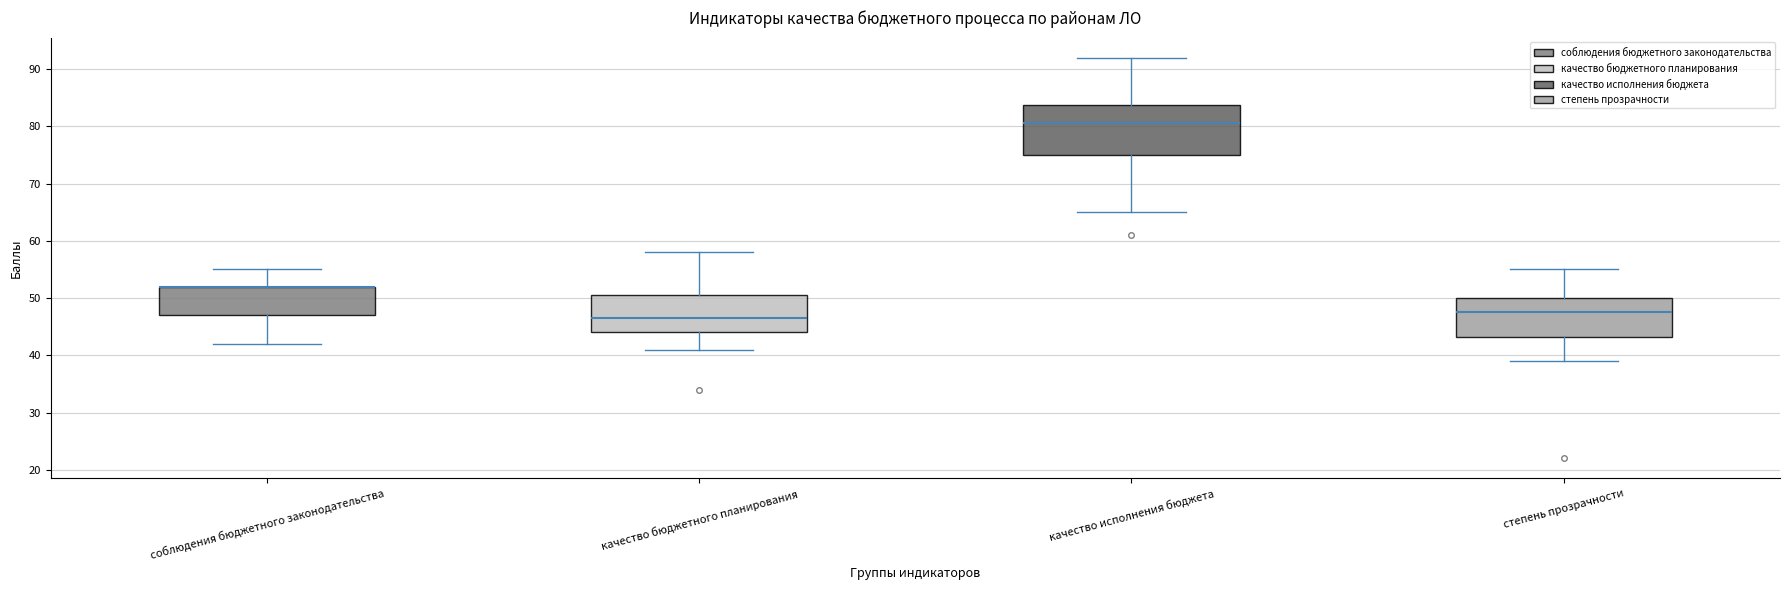

Where is the lower edge of the box for качество бюджетного планирования on the y-axis? The values are not printed on the chart, so give them approximately, as read against the axis.

44